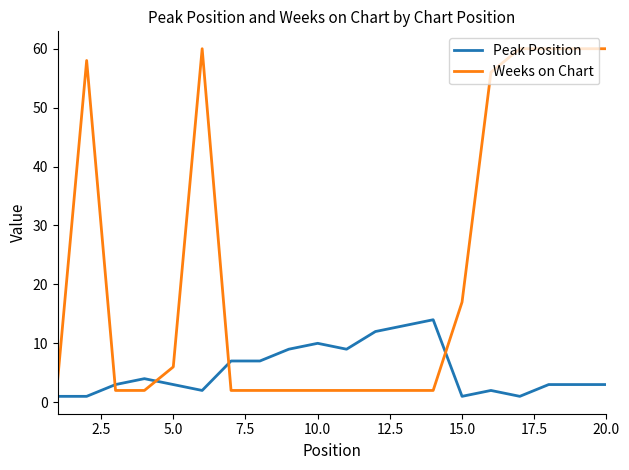

Which series has the largest total across all categories?

Weeks on Chart